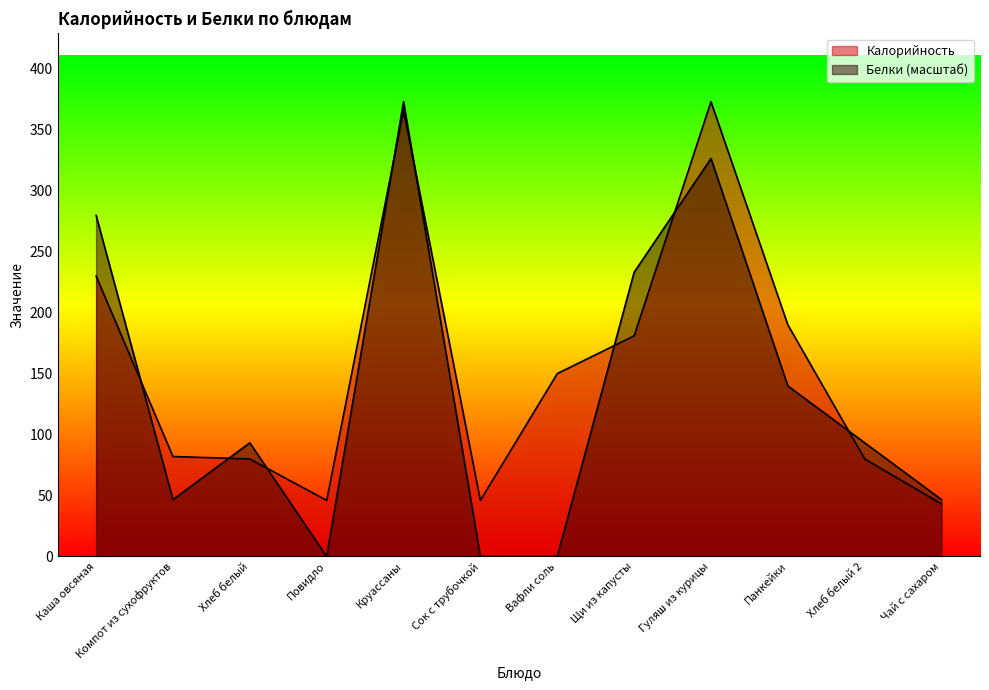

Which series has the largest total across all categories?

Калорийность